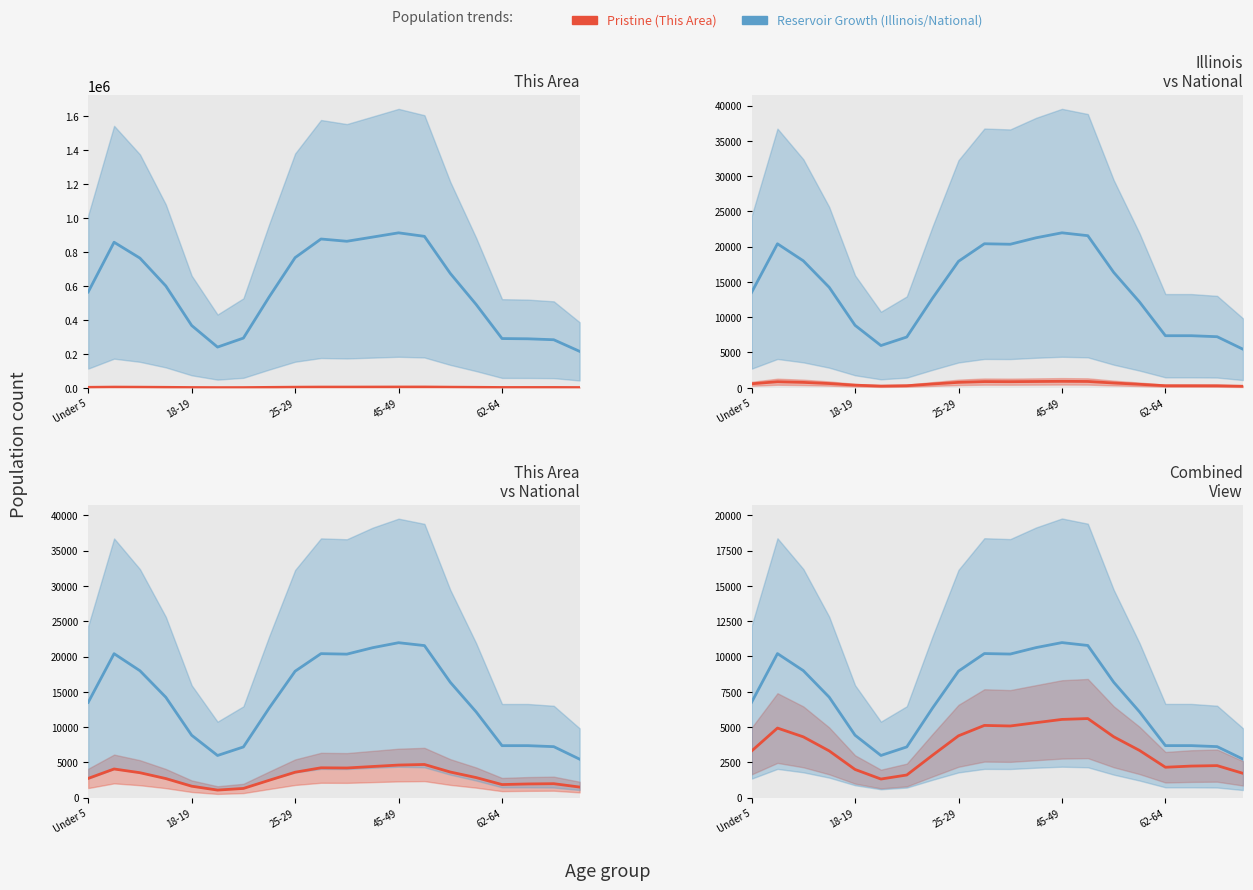

The National/2k series shows 3689.6 at 62-64. True or false?

True